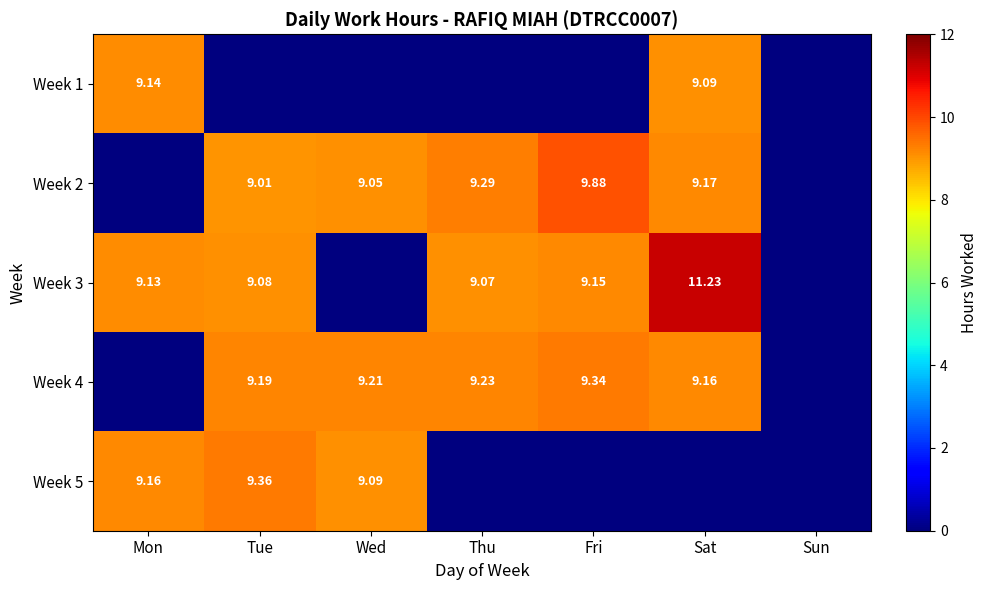

How many data points in Week 4 are above 9?

5